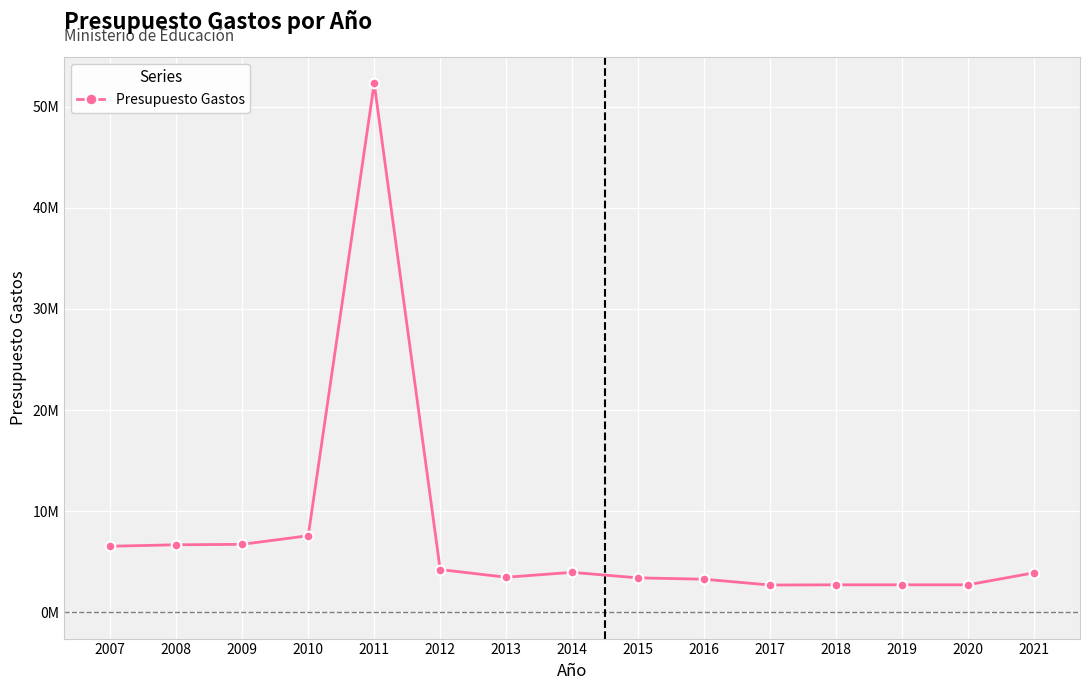

True or false: the data shows 6663100 at 2008.

True